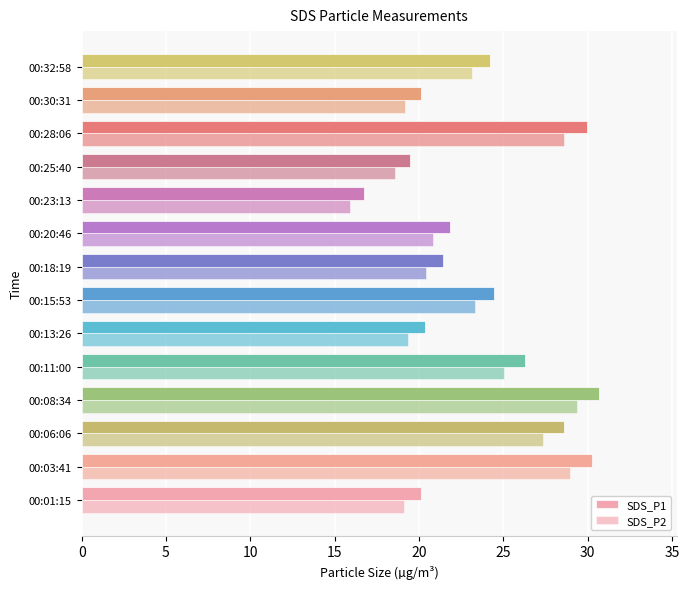

How many data points in SDS_P2 are above 23?

7